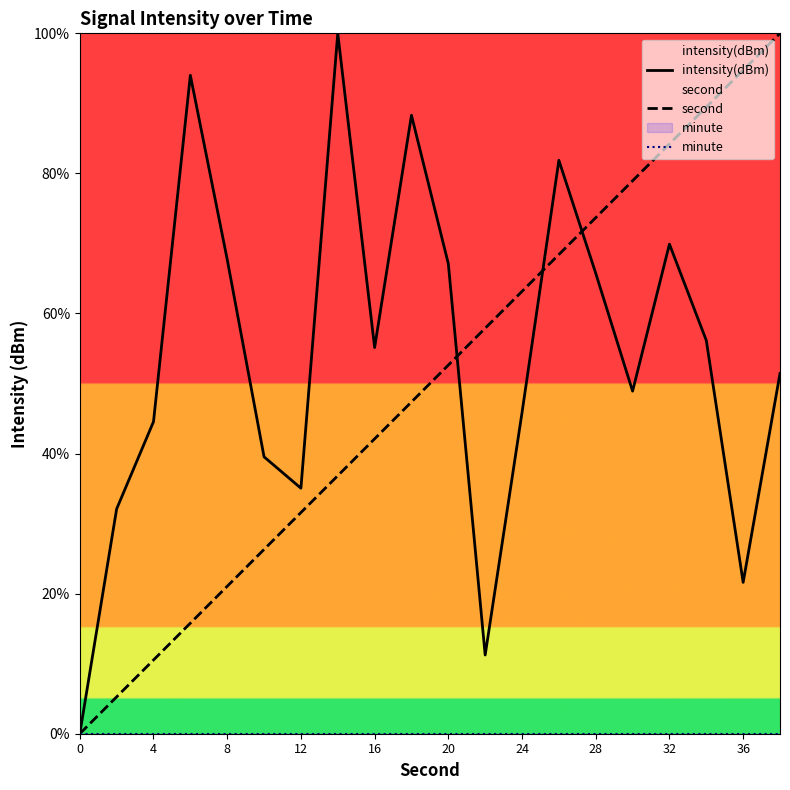

What is the maximum value shown in the chart?

100.0